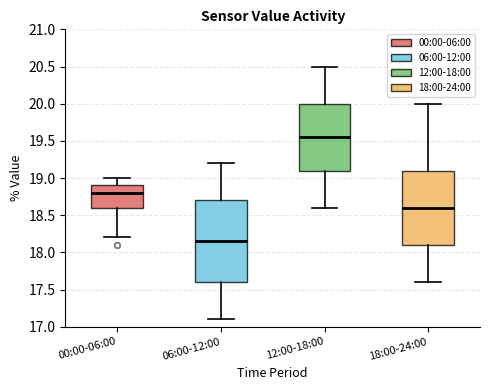

Reading left to right, transcribe this box plot: for each box, give where its median line is, the range the box spans, and where its two whiskers end, as read against the y-axis. The values are not printed on the chart, so give them approximately, as read against the axis.

00:00-06:00: median 18.80, box 18.60 to 18.90, whiskers 18.20 to 19.00
06:00-12:00: median 18.15, box 17.60 to 18.70, whiskers 17.10 to 19.20
12:00-18:00: median 19.55, box 19.10 to 20.00, whiskers 18.60 to 20.50
18:00-24:00: median 18.60, box 18.10 to 19.10, whiskers 17.60 to 20.00